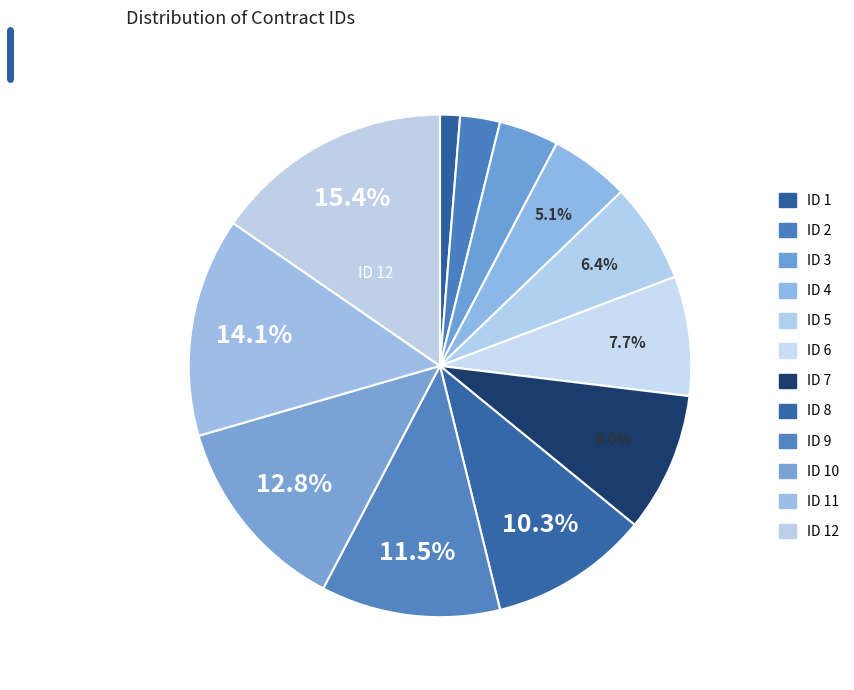

How many slices are in this pie chart?

12